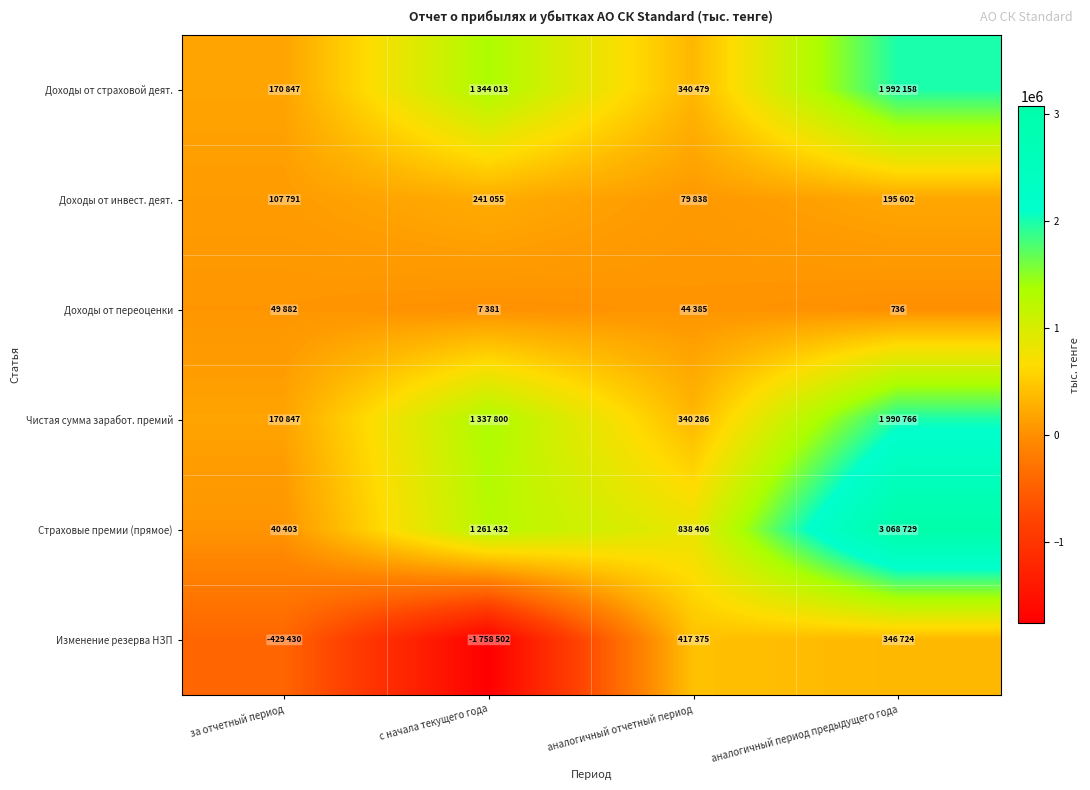

Rank the series by their maximum value, from highest to lowest.

Страховые премии (прямое), Доходы от страховой деят., Чистая сумма заработ. премий, Изменение резерва НЗП, Доходы от инвест. деят., Доходы от переоценки